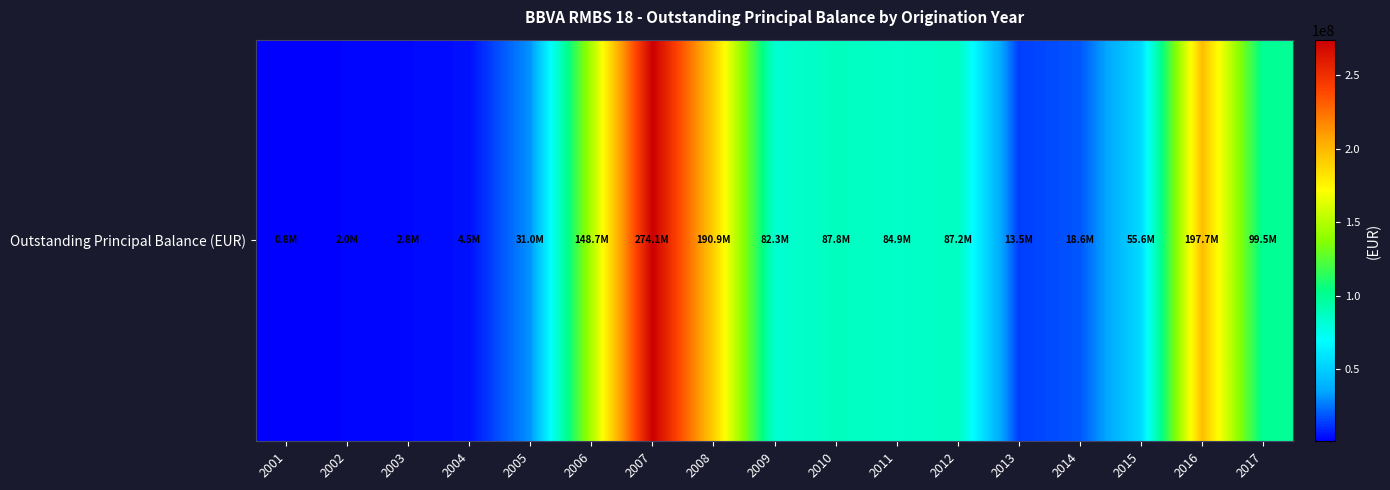

Which label corresponds to the smallest value in the chart?

2001